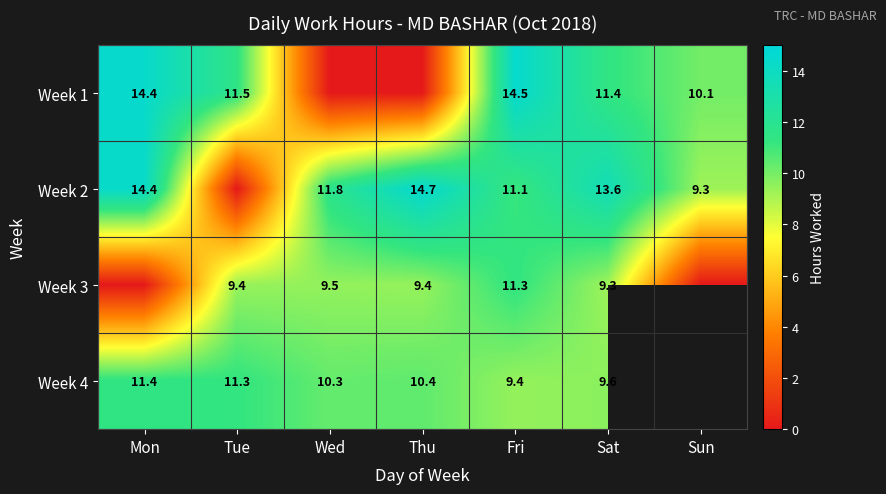

Where is Week 2 nearest to the value 7?

Sun